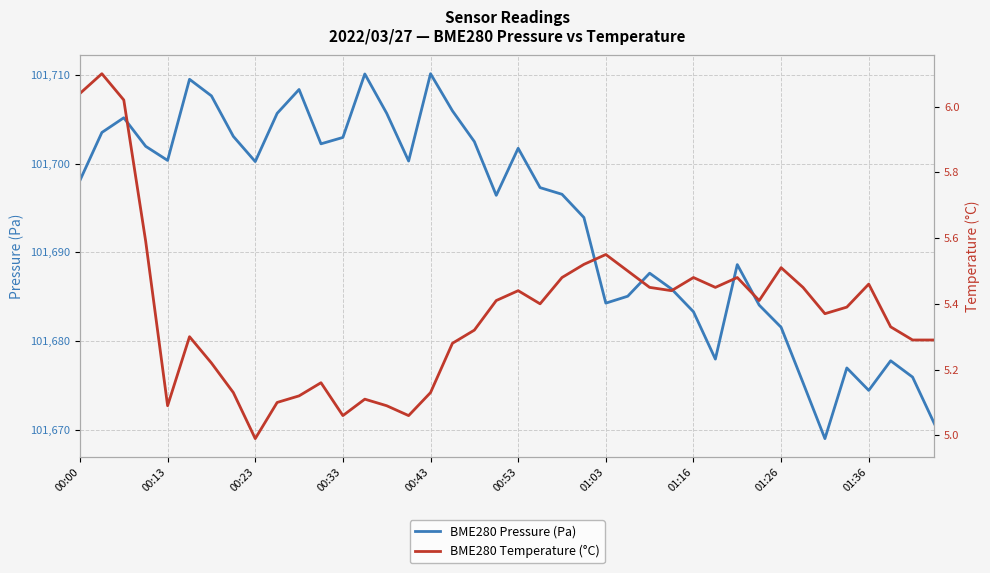

Which series has the largest total across all categories?

BME280 Pressure (Pa)